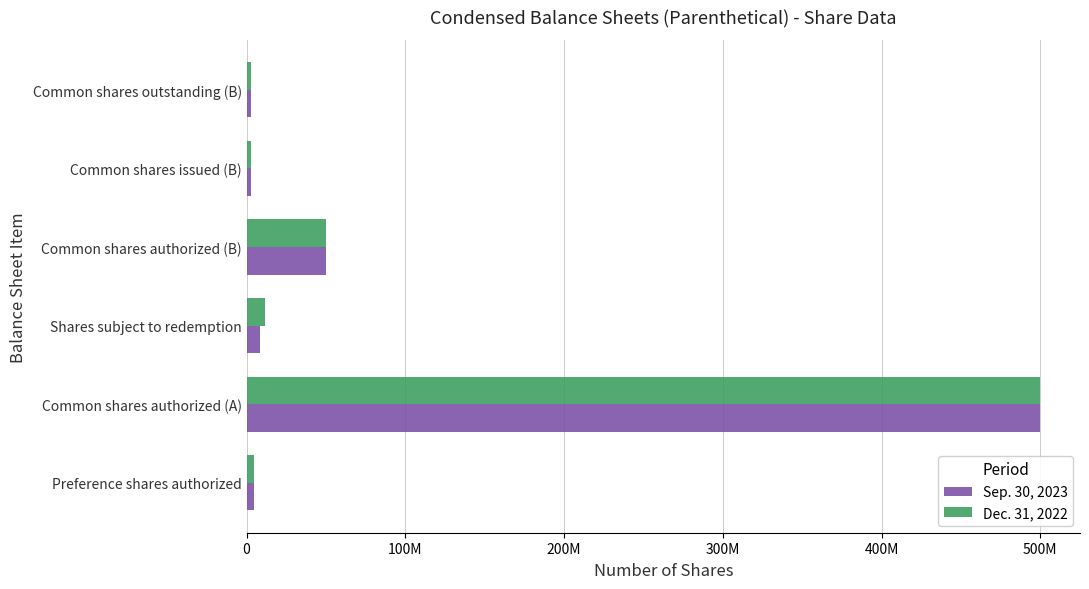

What are all the series names shown in the legend?

Sep. 30, 2023, Dec. 31, 2022